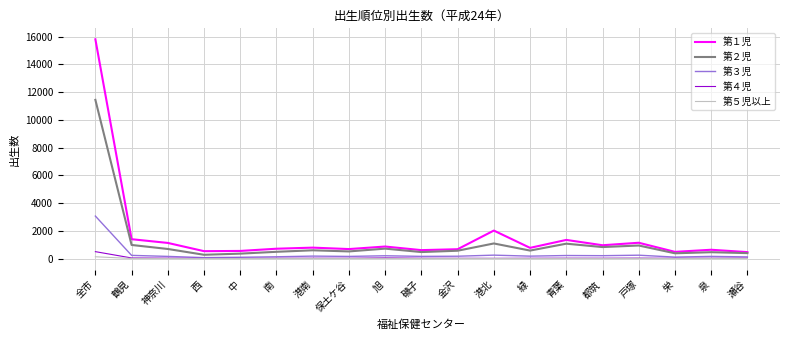

True or false: 第２児 has a value of 719 at 旭.

True